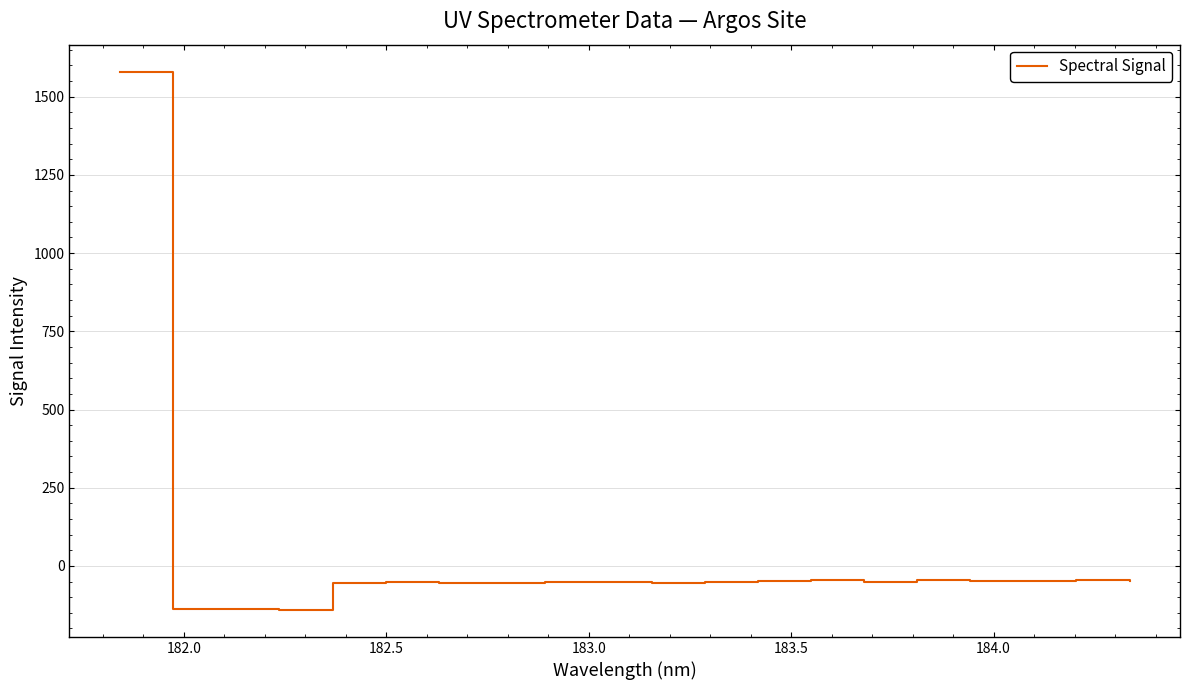

How many negative values are there?

19